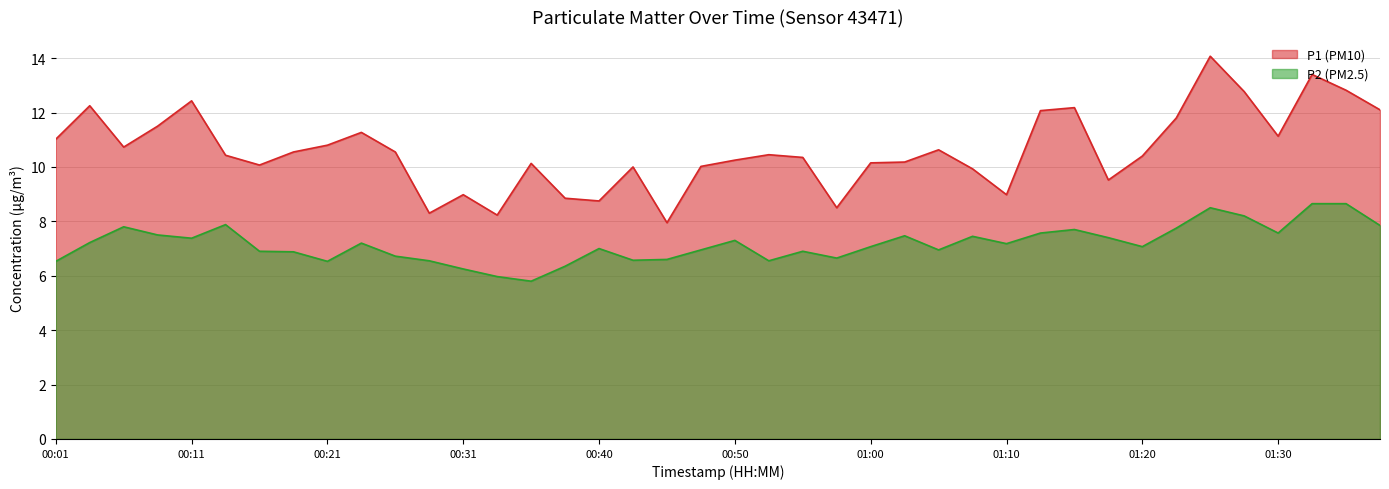

Count the number of categories in the chart.

40